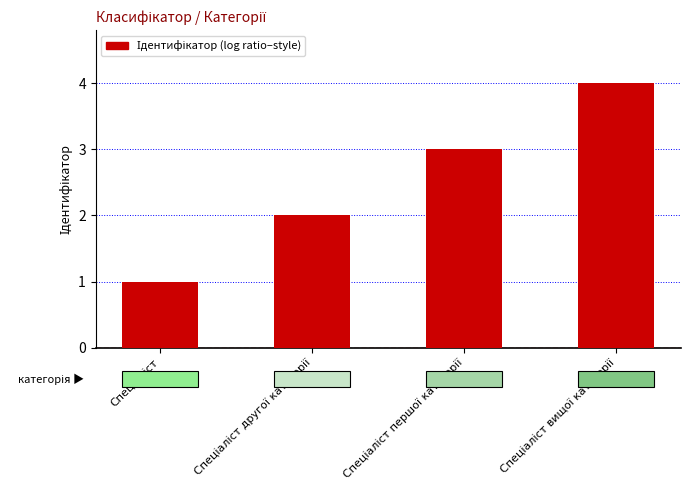

What is the maximum value shown in the chart?

4